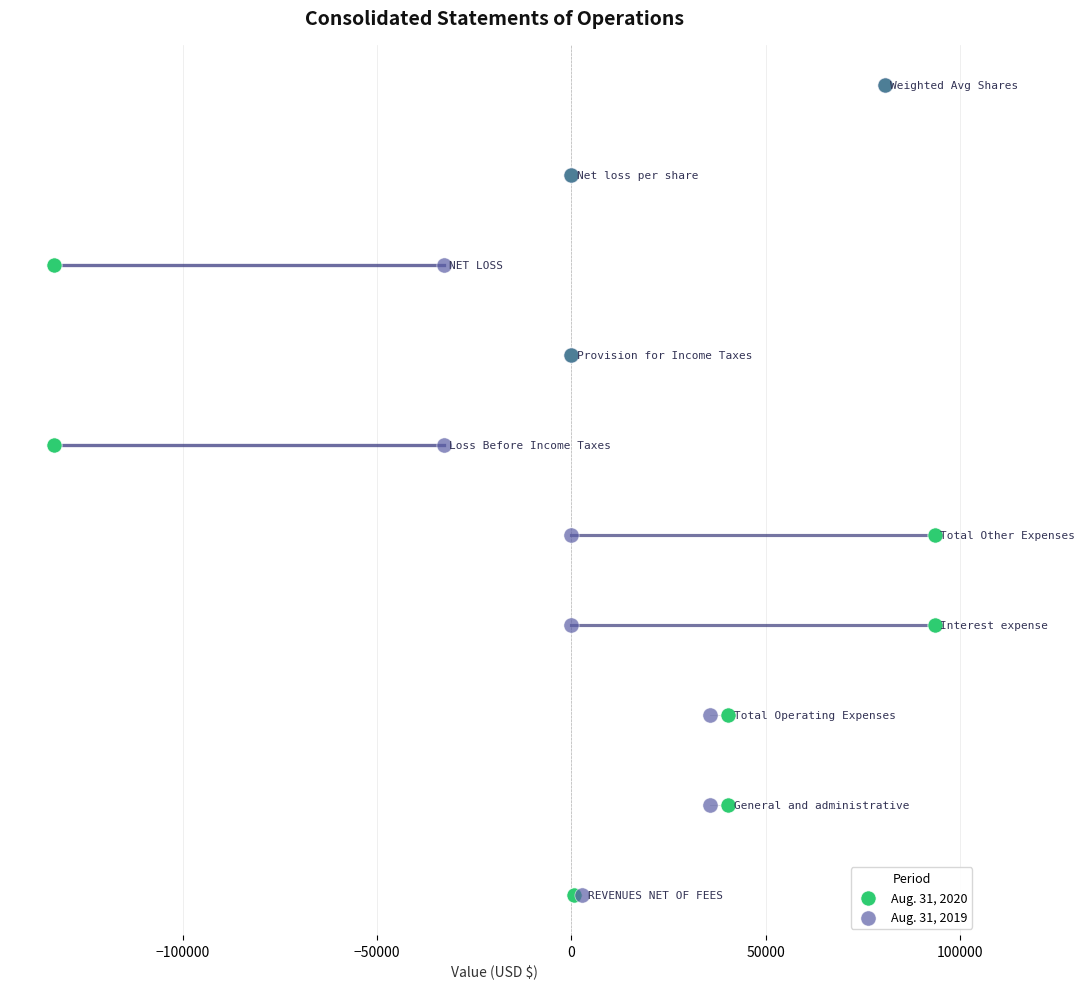

What are all the series names shown in the legend?

Aug. 31, 2020, Aug. 31, 2019